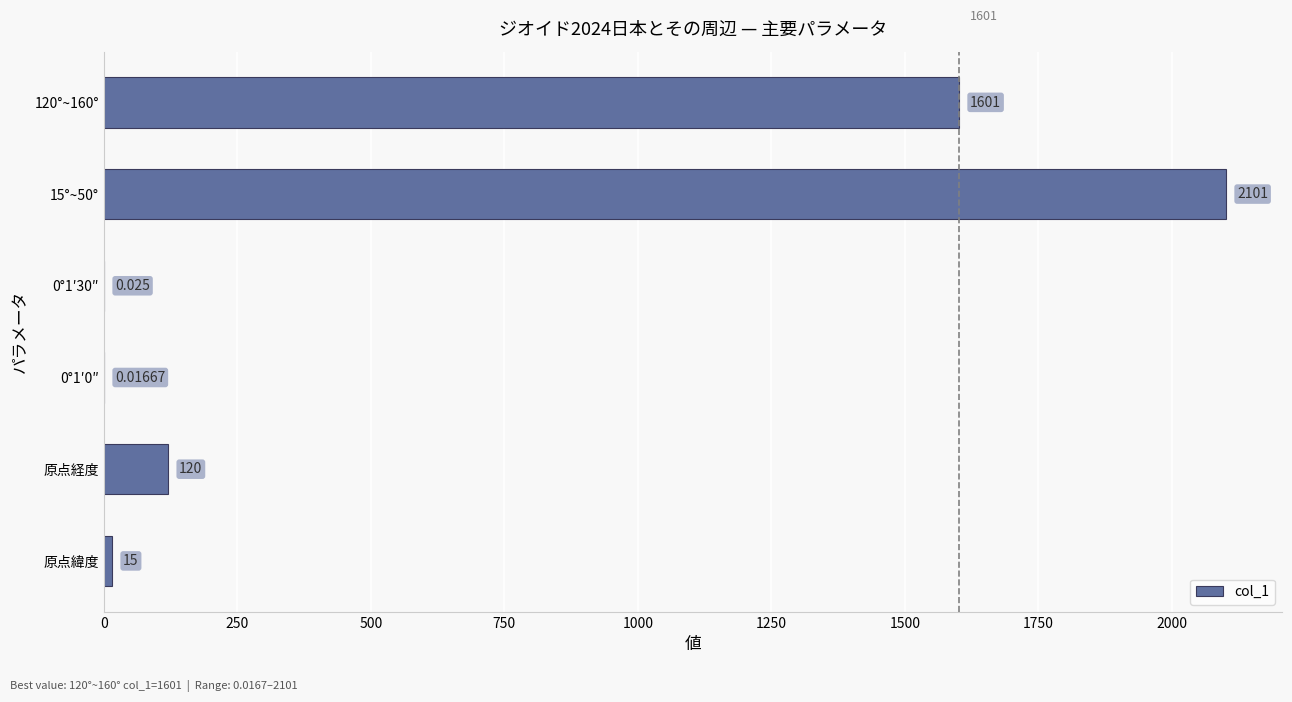

Are the bars horizontal?

Yes